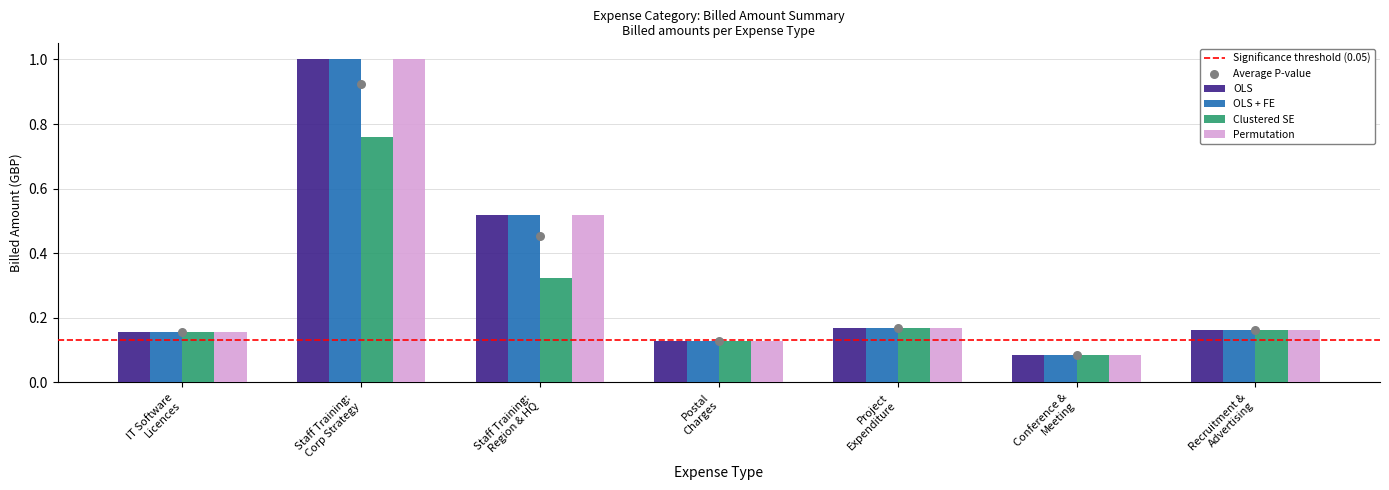

Which series reaches the minimum Y coordinate?

OLS